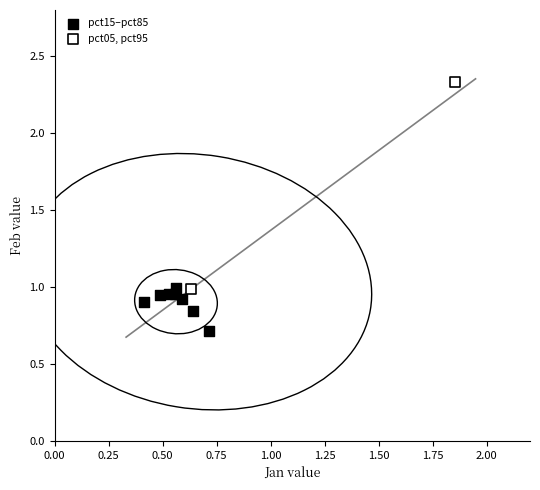

What are all the series names shown in the legend?

pct15–pct85, pct05, pct95